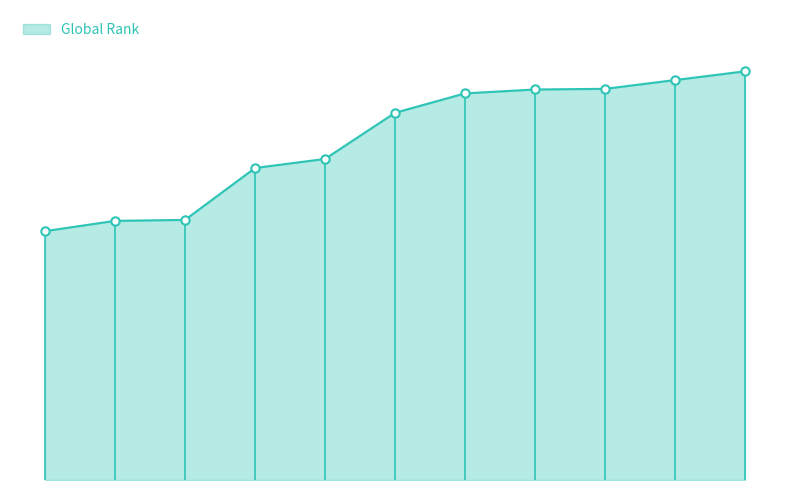

What is the average value?

9012